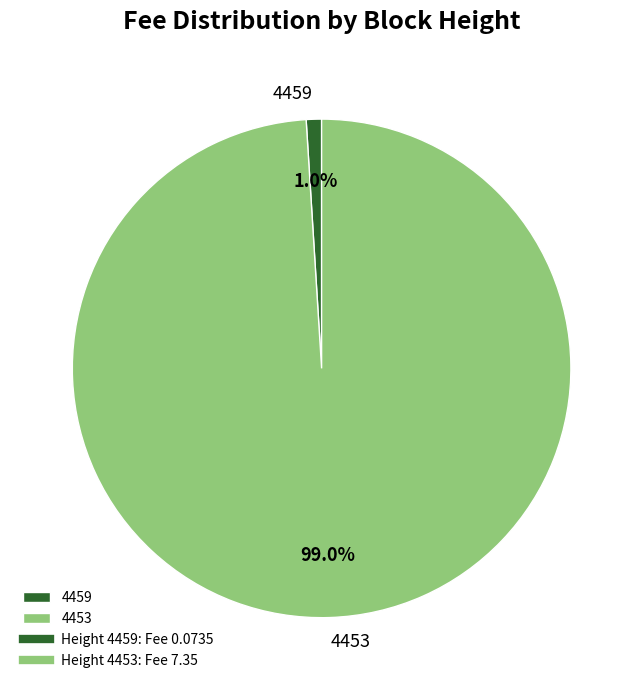

To the nearest percent, what is the combined percentage of 4453 and 4459?

100%